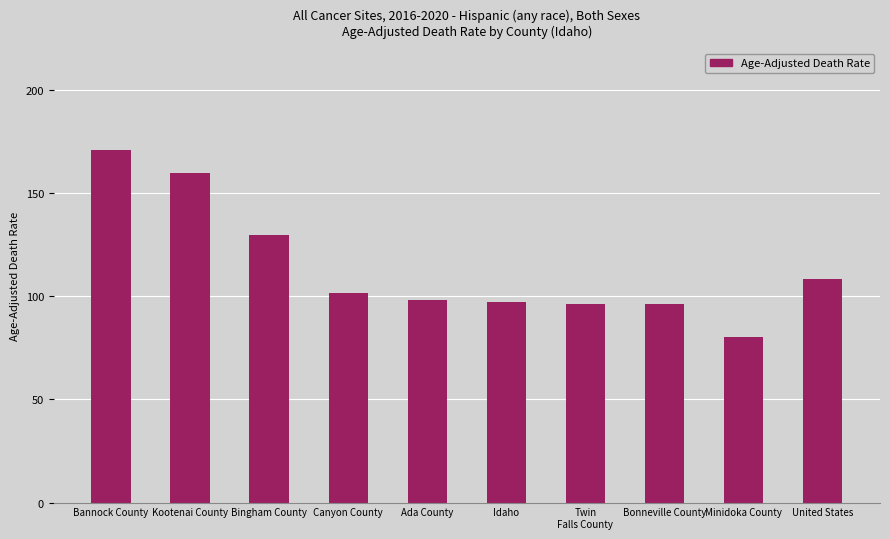

What is the change in value from Canyon County to Bonneville County?

-5.4